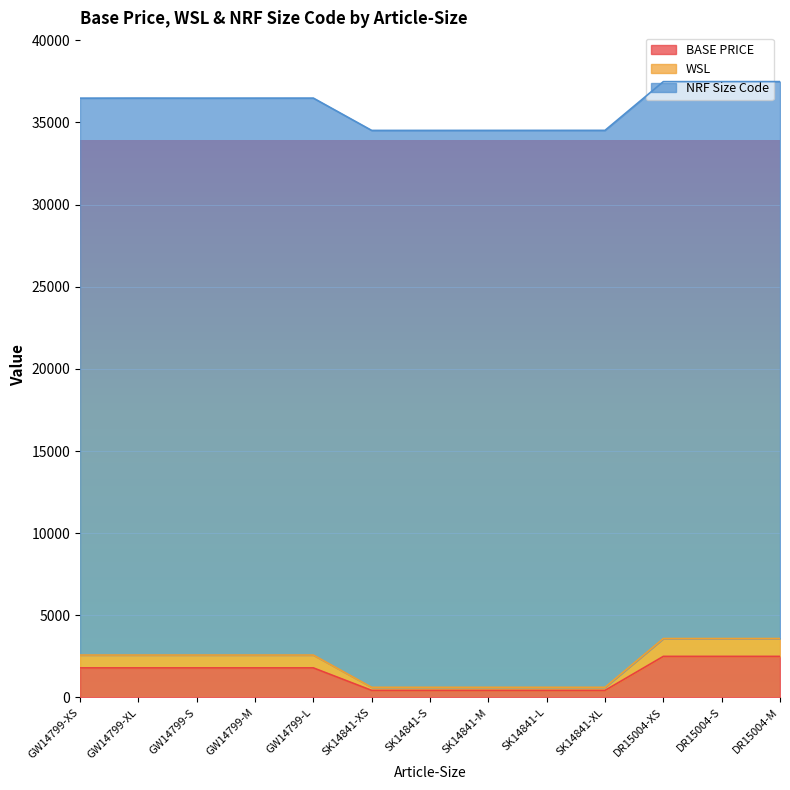

Count the BASE PRICE values in the range 428 to 1798.

10